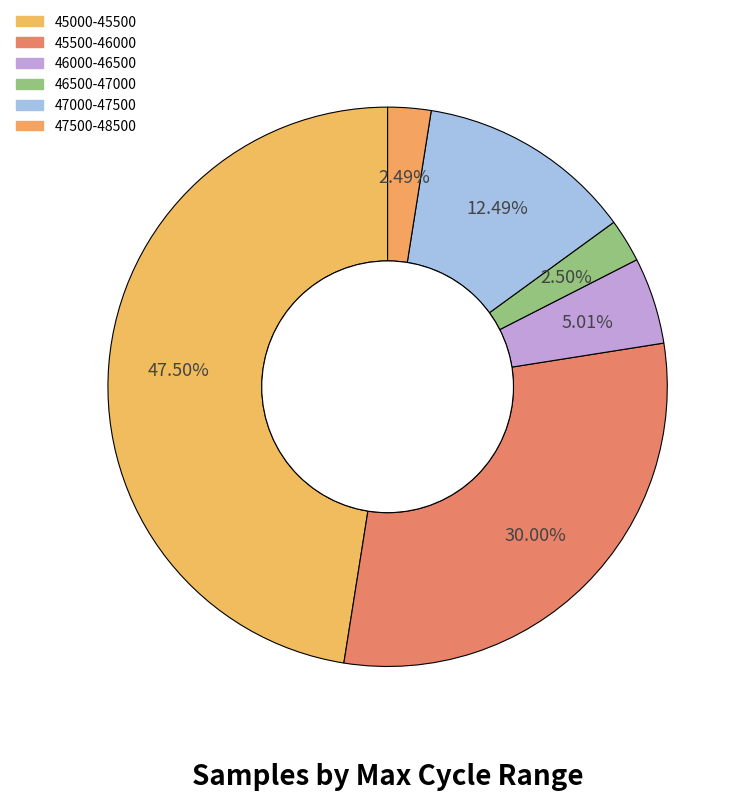

Does any single category account for the majority?

No